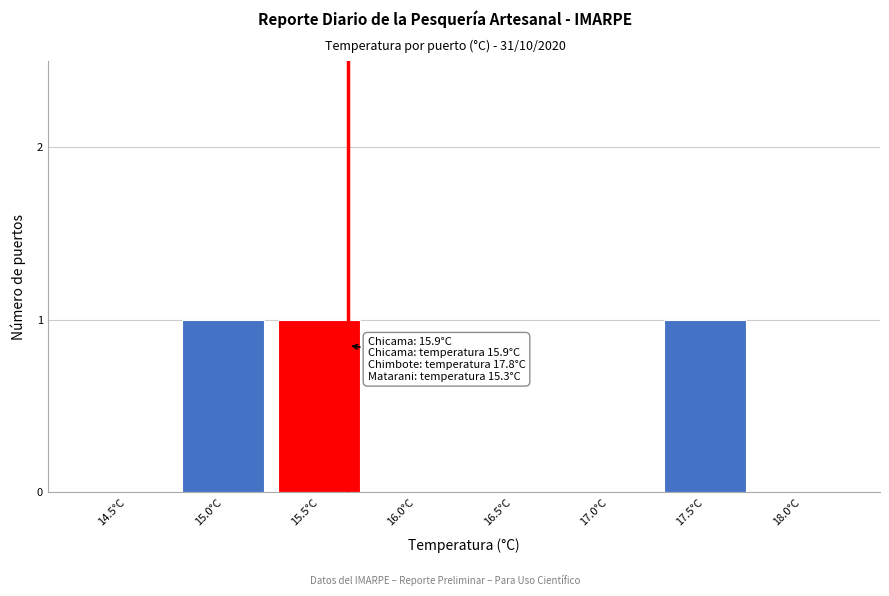

Reading left to right, what are all the values shown in this chart?

14.5°C=0	15.0°C=1	15.5°C=1	16.0°C=0	16.5°C=0	17.0°C=0	17.5°C=1	18.0°C=0